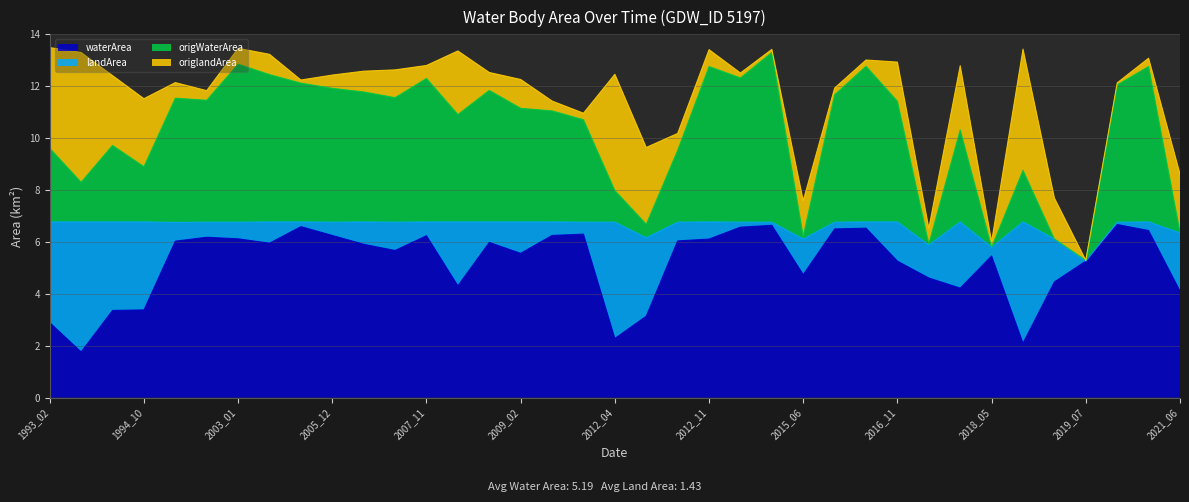

True or false: waterArea and origWaterArea cross at least once.

False